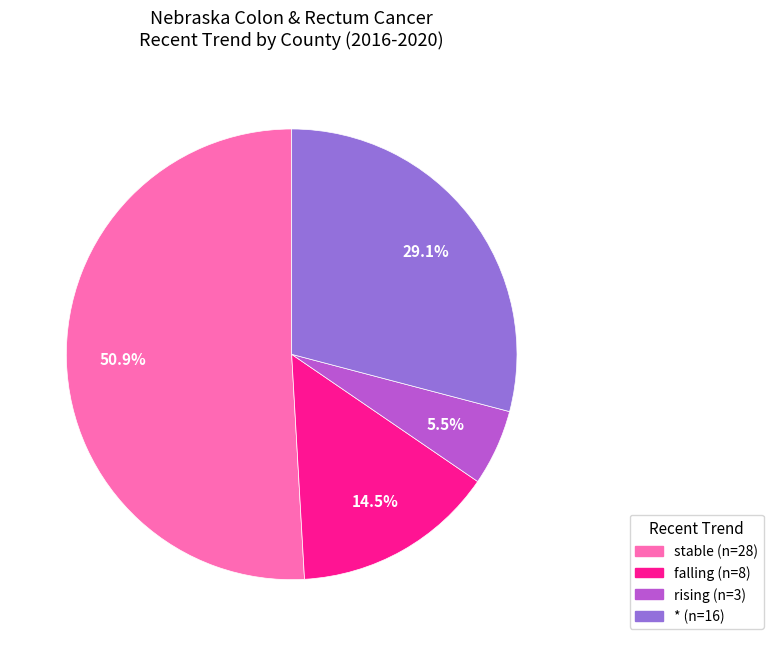

Does stable account for over 50% of the chart?

Yes